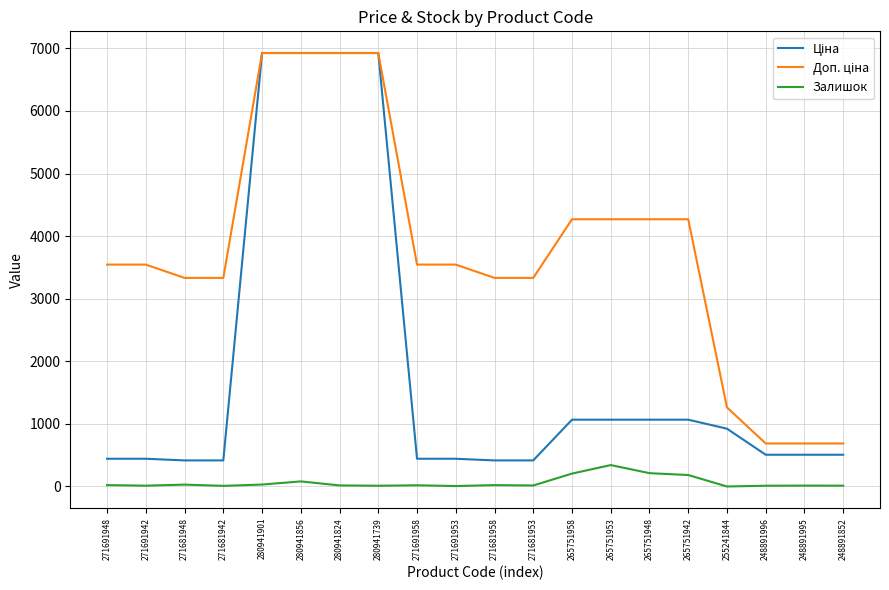

What position from the left is 271691953?

10